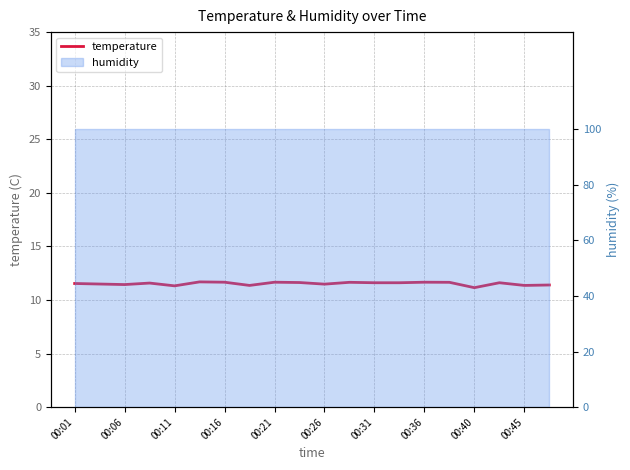

What is the difference between the maximum and minimum values?

0.5